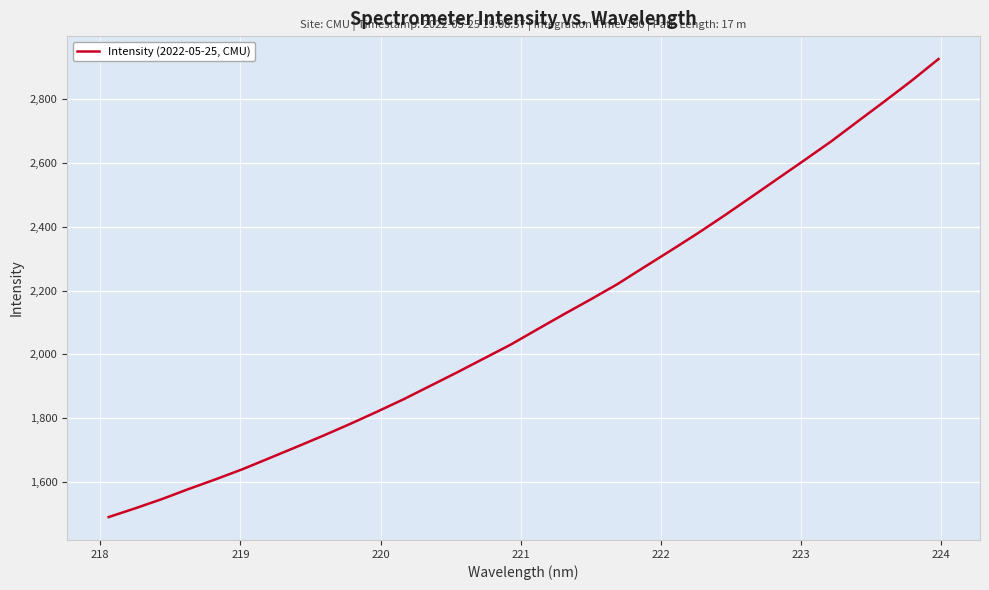

What is the greatest value displayed?

2926.6